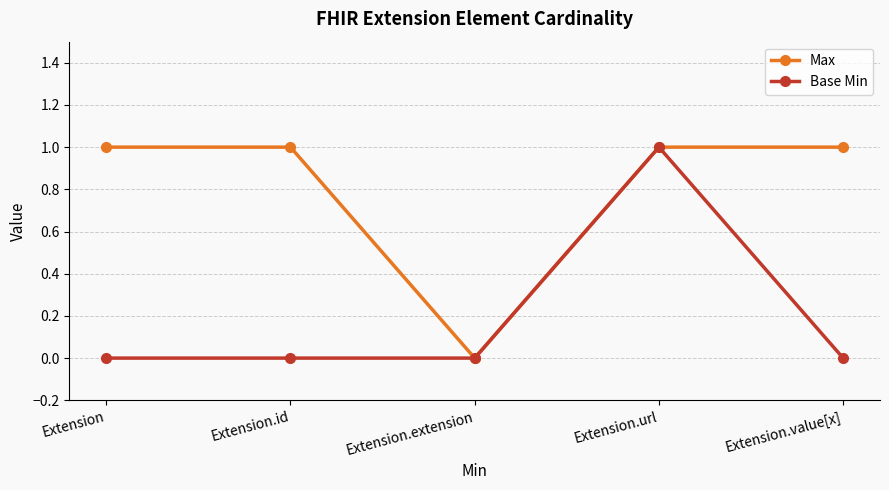

Reading right to left, what are all the values shown in this chart?

Max: Extension.value[x]=1	Extension.url=1	Extension.extension=0	Extension.id=1	Extension=1
Base Min: Extension.value[x]=0	Extension.url=1	Extension.extension=0	Extension.id=0	Extension=0